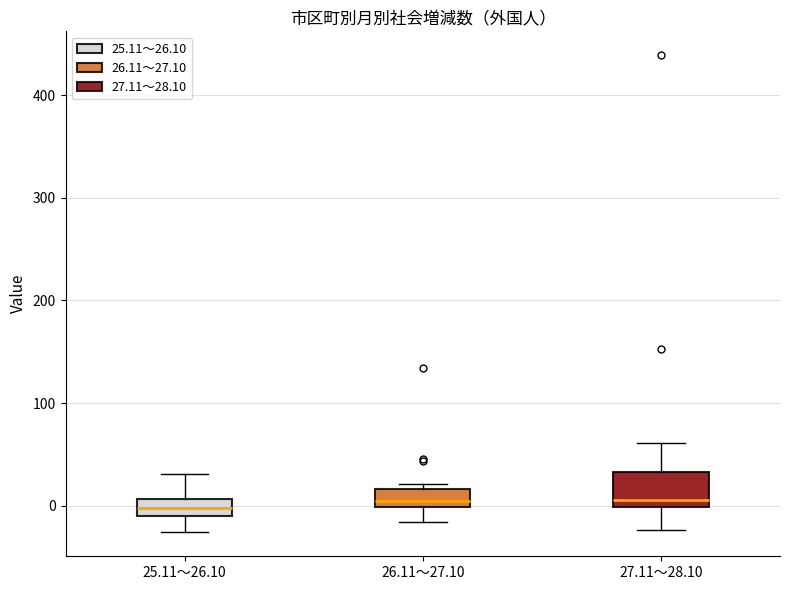

Where is the upper edge of the box for 26.11～27.10 on the y-axis? The values are not printed on the chart, so give them approximately, as read against the axis.

20